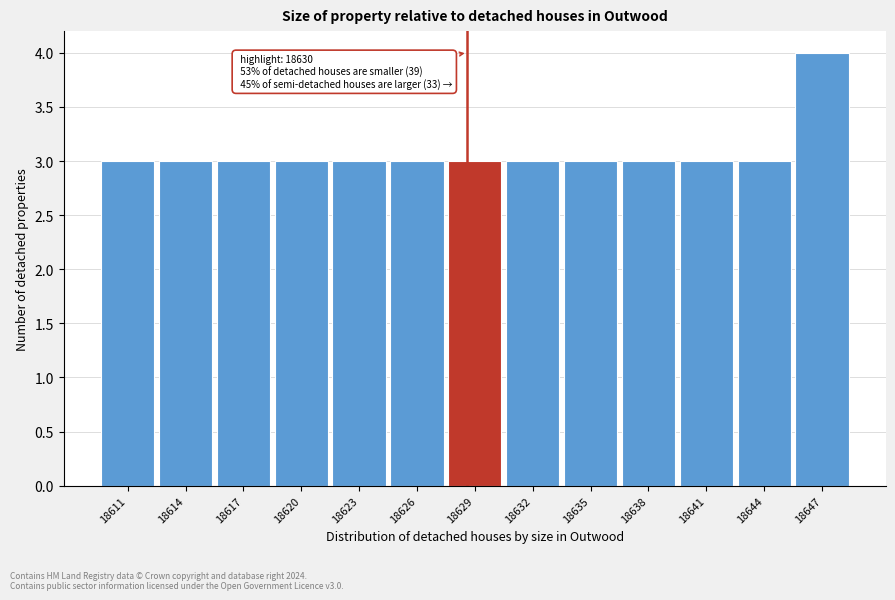

Reading left to right, extract all data points from this chart.

3	3	3	3	3	3	3	3	3	3	3	3	4